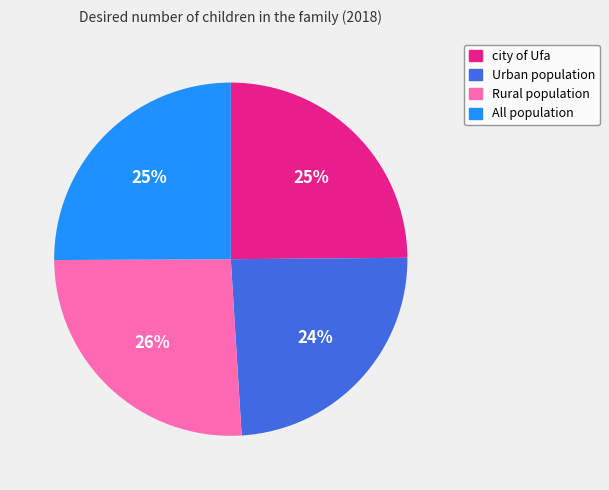

How many segments does this pie chart have?

4